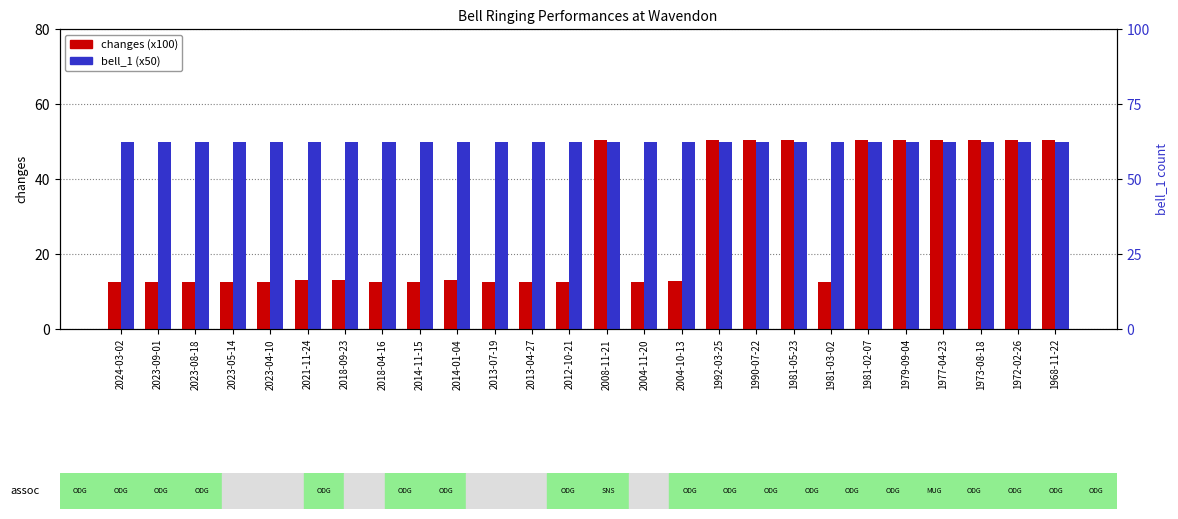

At 2004-11-20, list the series in order from largest to smallest.

bell_1 (x50), changes (x100)